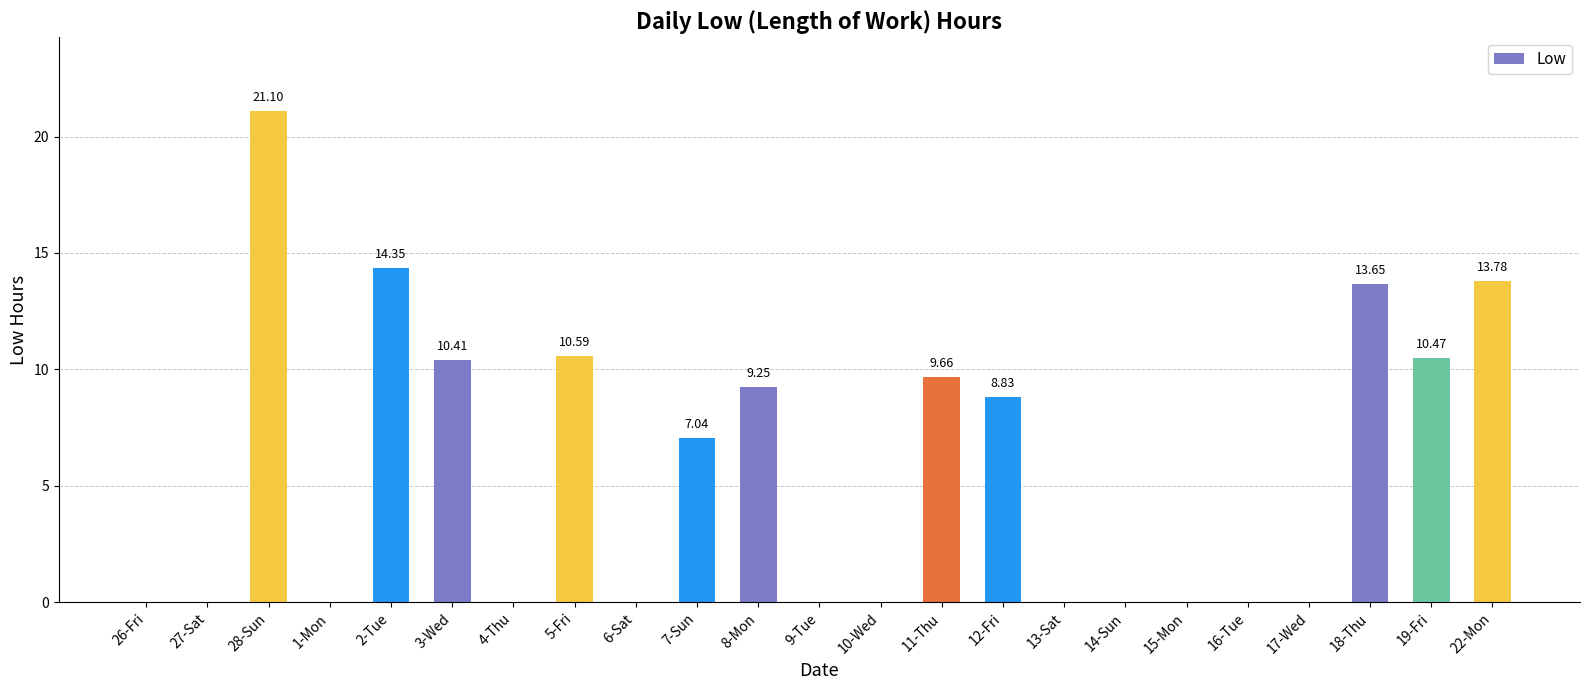

What is the sum of the values at 28-Sun and 12-Fri?

29.9